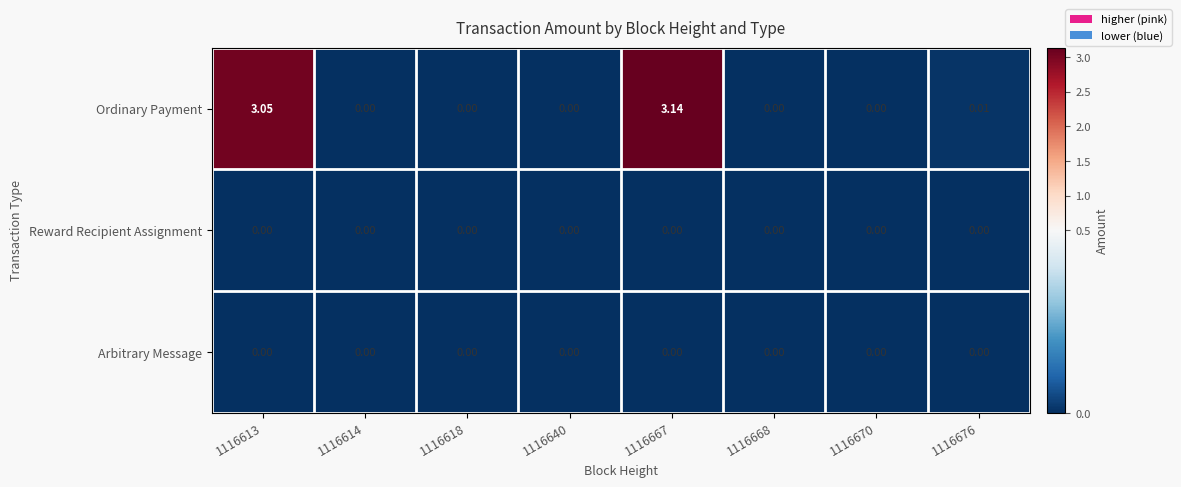

Which series has the largest total across all categories?

Ordinary Payment